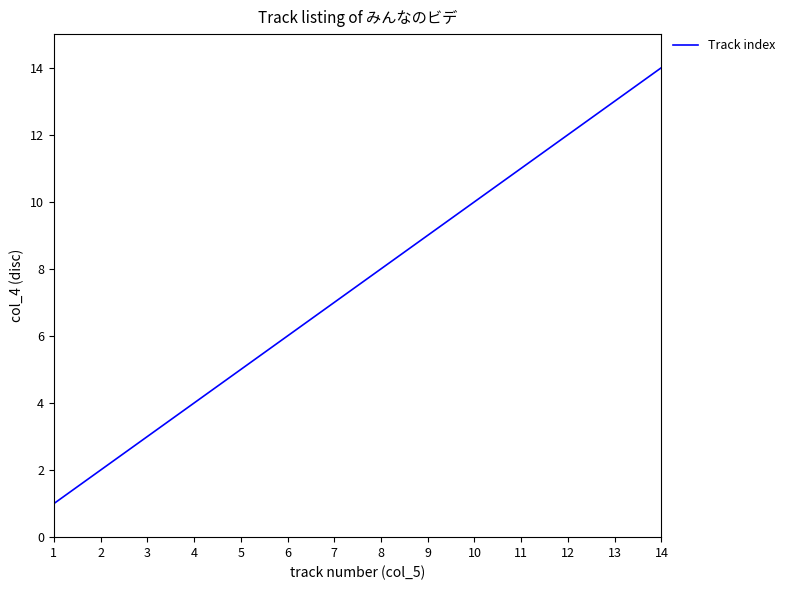

At which category does the chart reach its peak across all series?

14